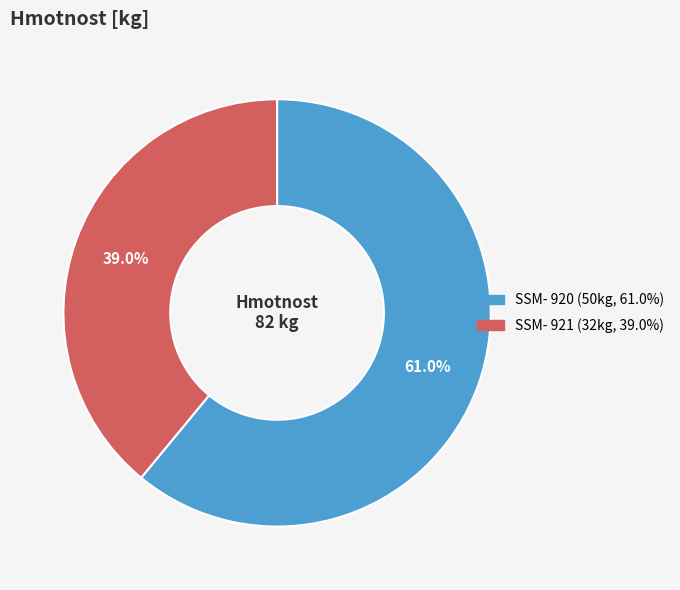

How much of the chart is everything except SSM- 921?

61.0%